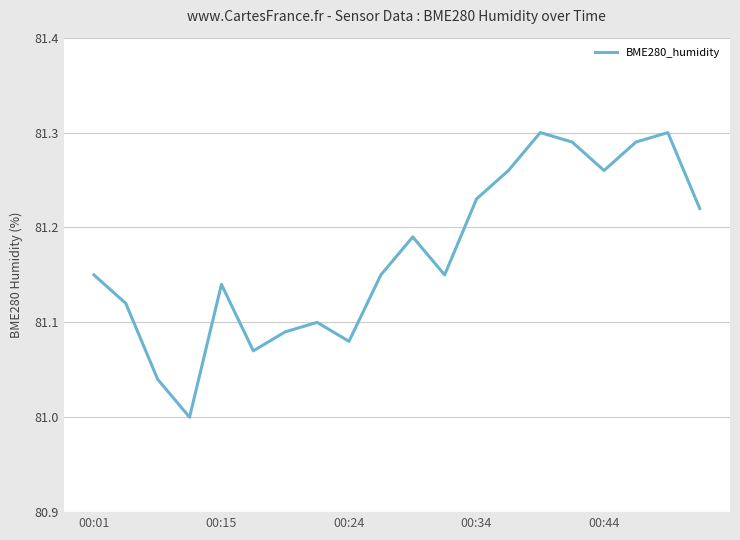

What is the difference between the maximum and minimum values?

0.3